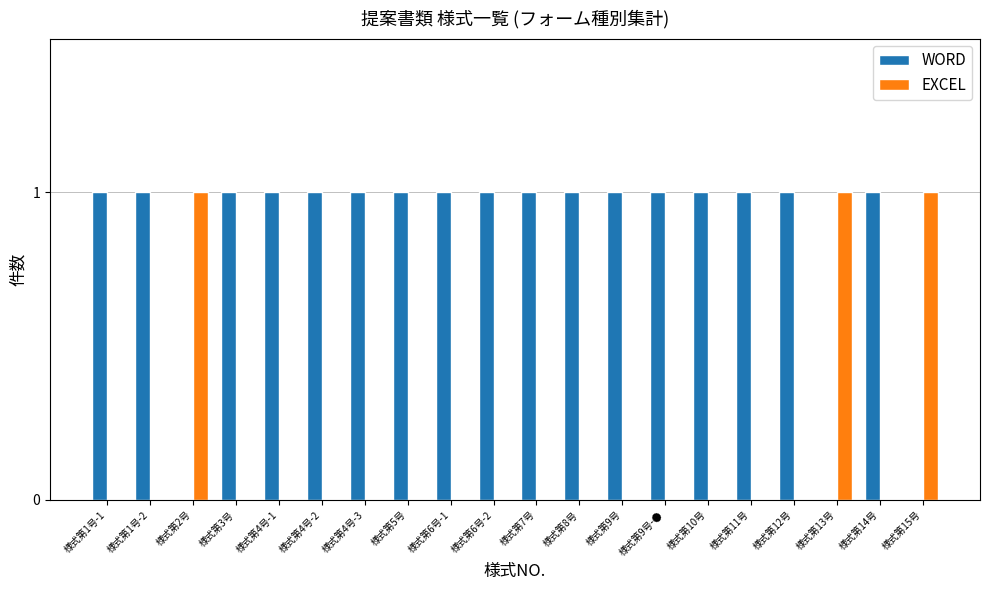

Reading left to right, what are all the values shown in this chart?

WORD: 1	1	0	1	1	1	1	1	1	1	1	1	1	1	1	1	1	0	1	0
EXCEL: 0	0	1	0	0	0	0	0	0	0	0	0	0	0	0	0	0	1	0	1